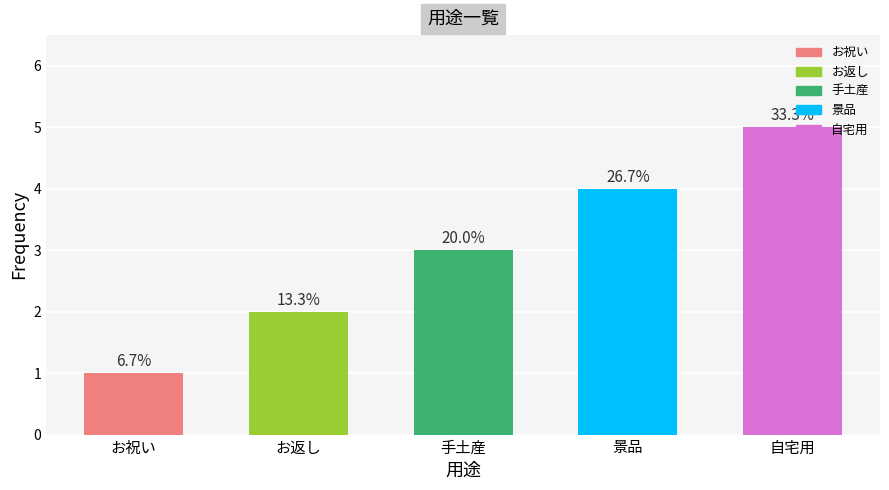

What is the ratio of the value at 景品 to the value at 手土産?

1.3